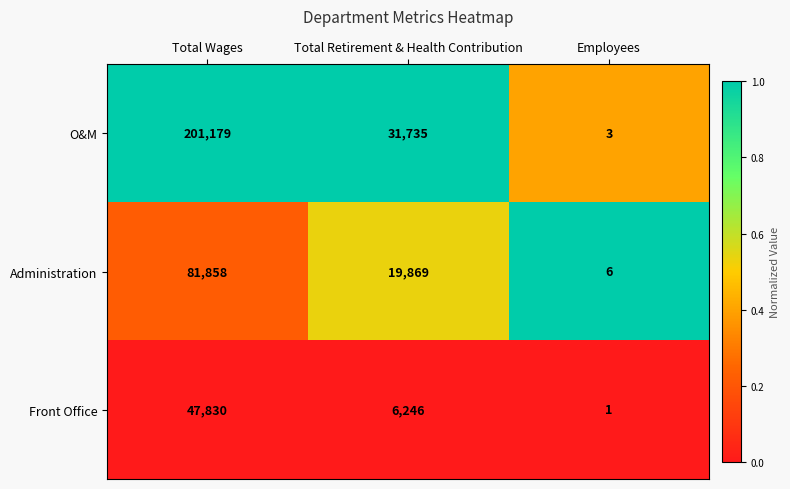

What is the maximum value for O&M?

201179